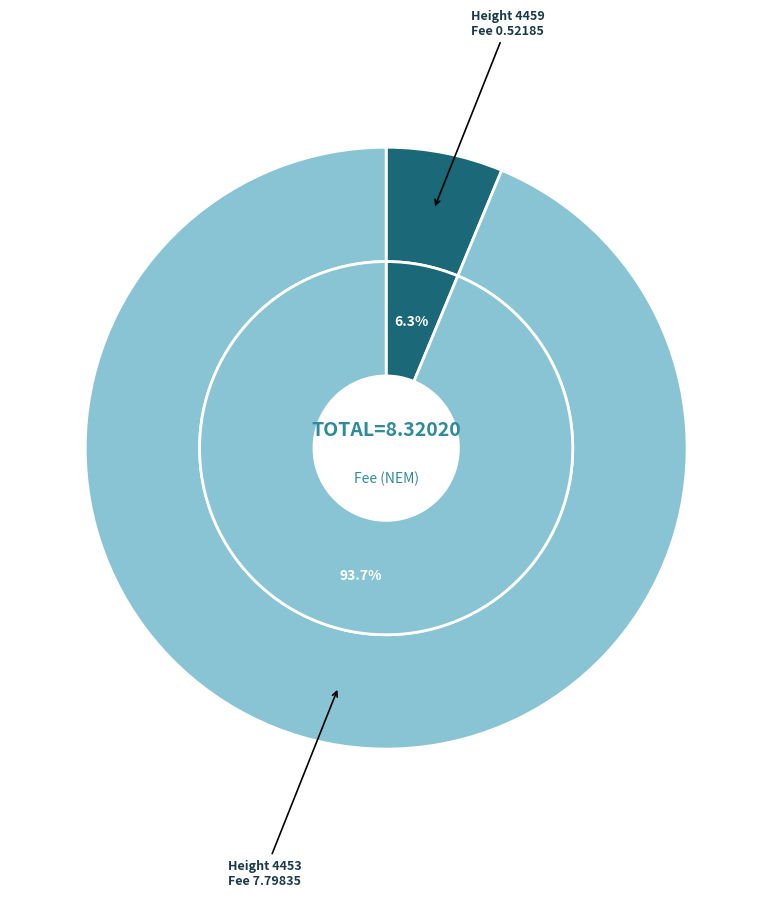

Combined, what portion of the pie is 4459 and 4453?

100.0%